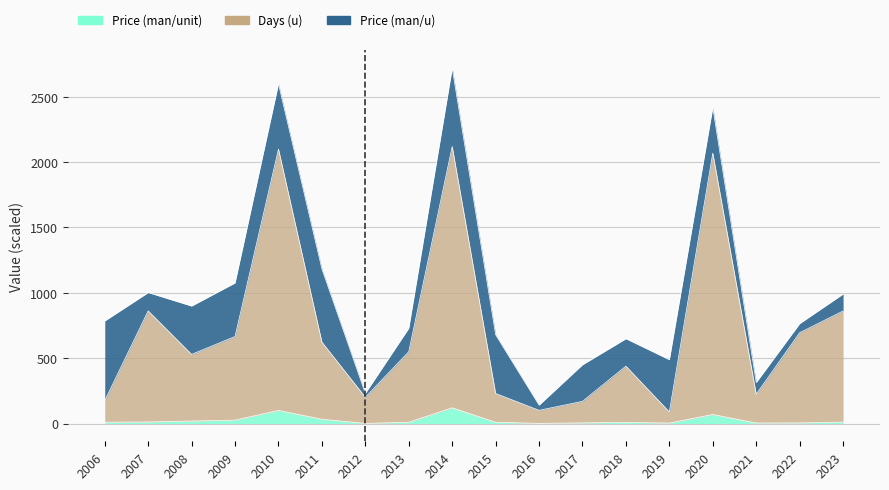

How many categories are shown in the chart?

18